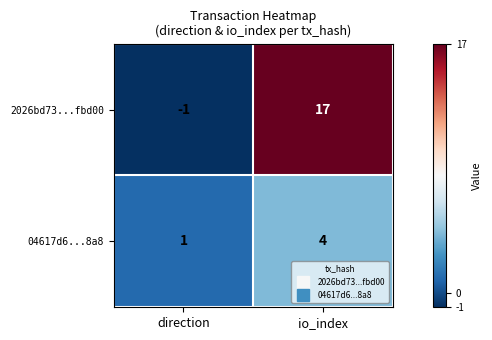

What is the sum of the 2026bd73...fbd00 values at direction and io_index?

16